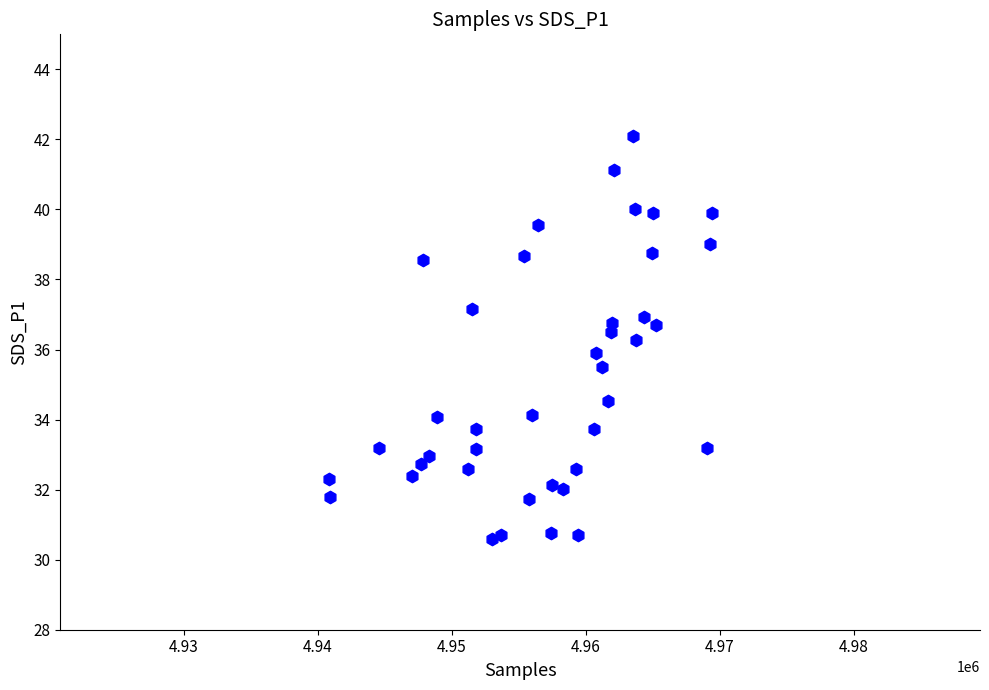

What is the range of Y values (max minus min)?

11.5